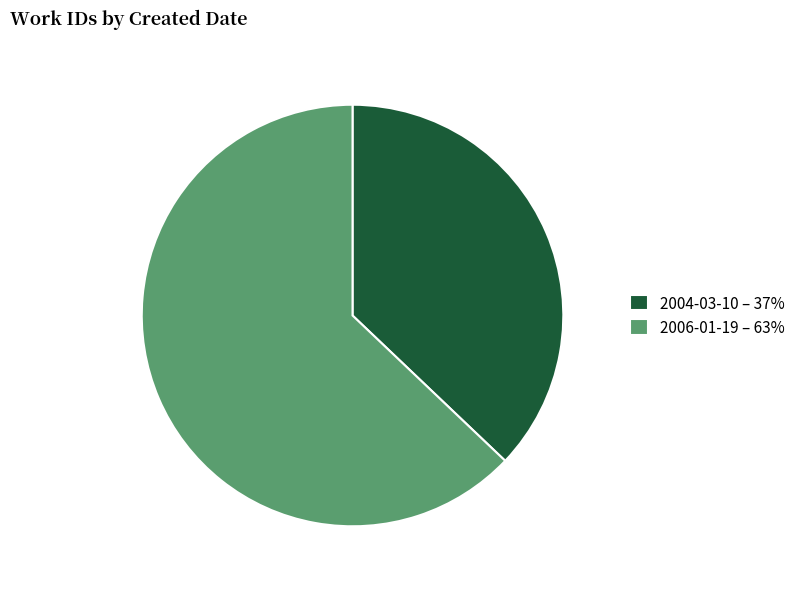

Which category has the smallest portion of the pie?

2004-03-10